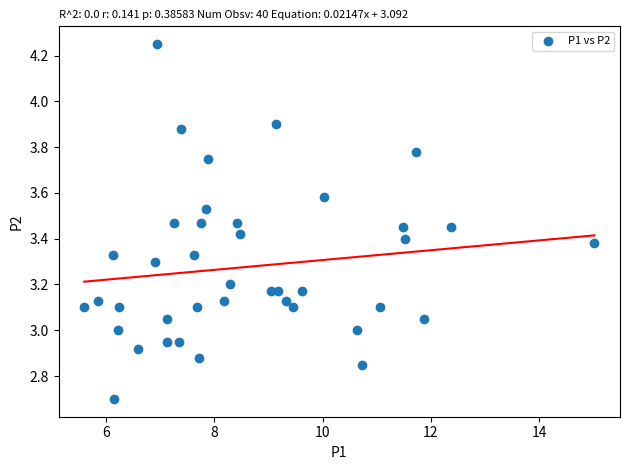

What is the range of X values (max minus min)?

9.4